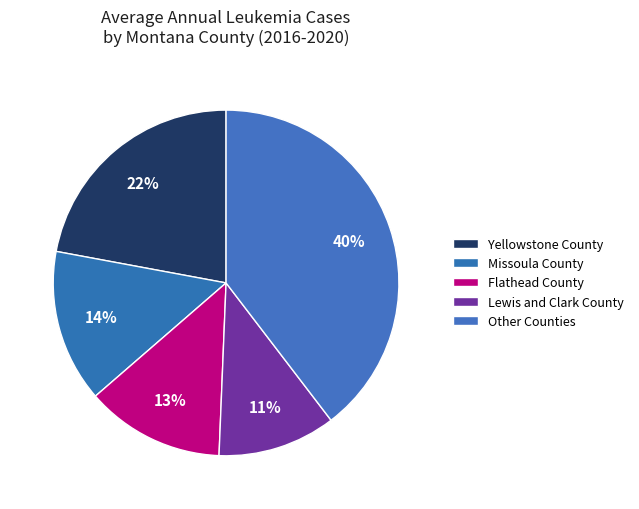

How many slices are in this pie chart?

5